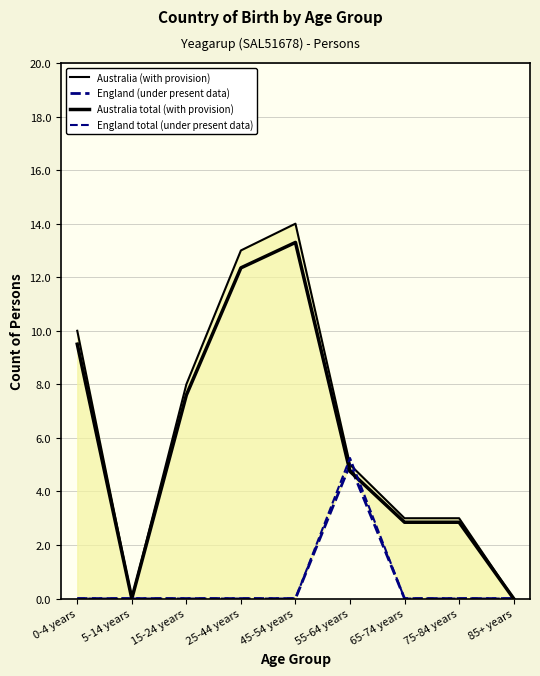

Which label corresponds to the smallest value in the chart?

5-14 years